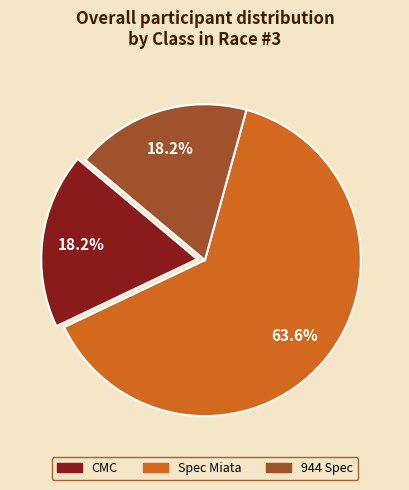

What percentage is the 944 Spec slice, to the nearest percent?

18%